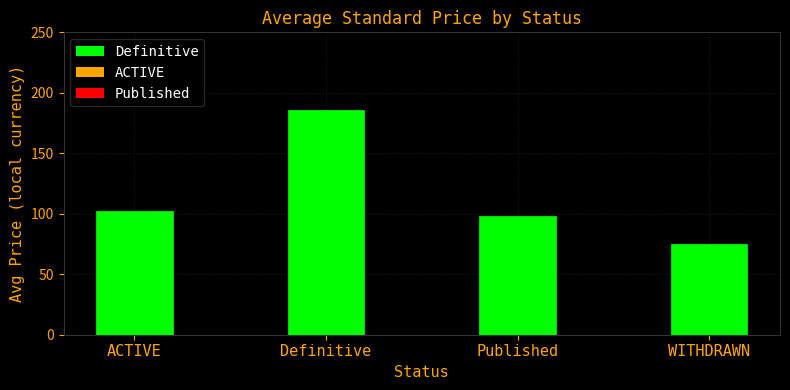

Reading right to left, list all the values displayed in this chart.

75.0	98.4	185.6	102.3